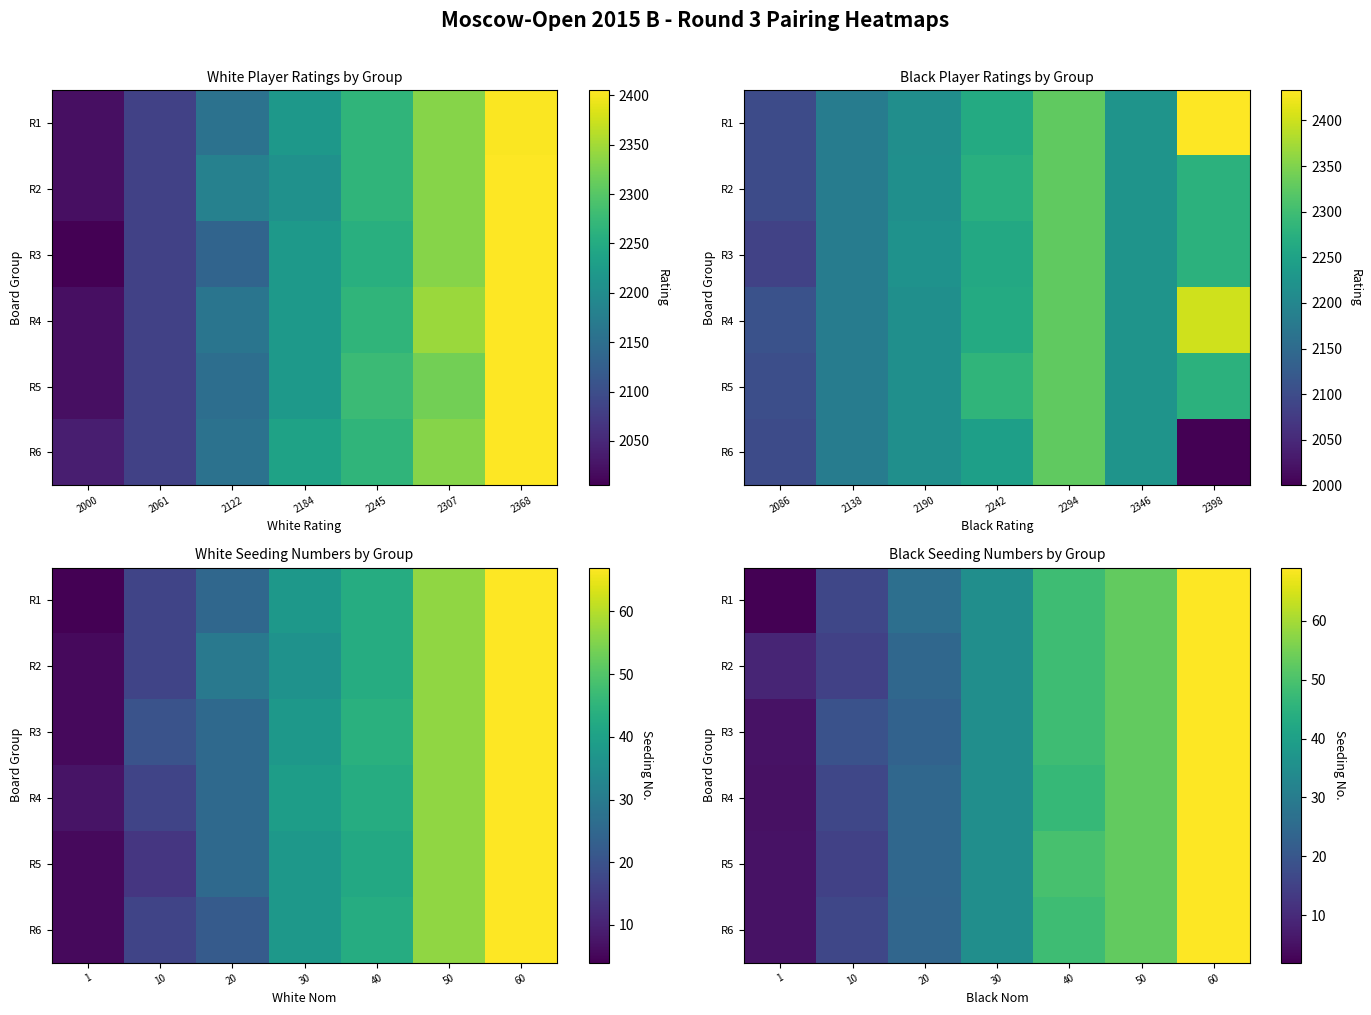

What is the highest value of the R1 series?

69.0